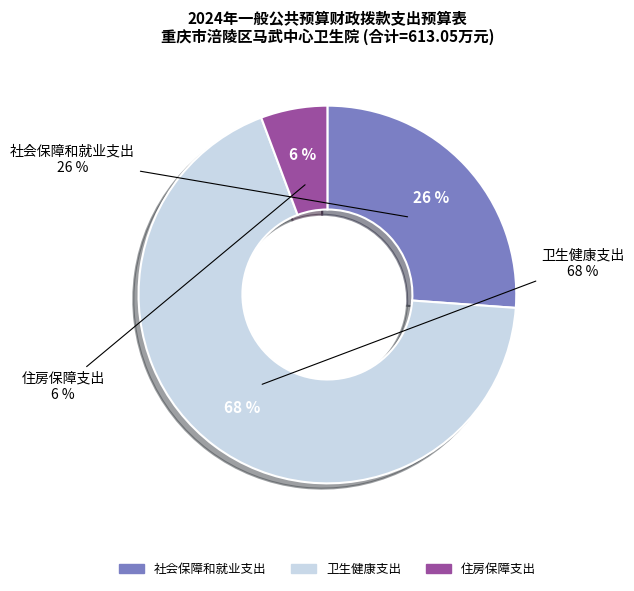

What percentage do 卫生健康支出 and 社会保障和就业支出 together represent?

94.3%